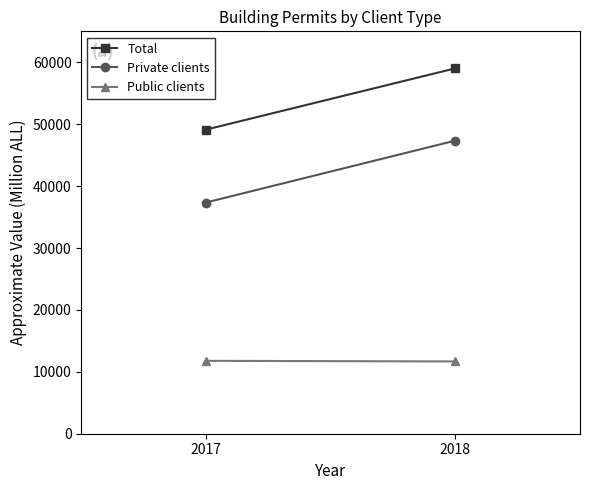

Reading right to left, transcribe all the data shown in this chart.

Total: 2018=59022	2017=49123
Private clients: 2018=47348	2017=37348
Public clients: 2018=11674	2017=11775